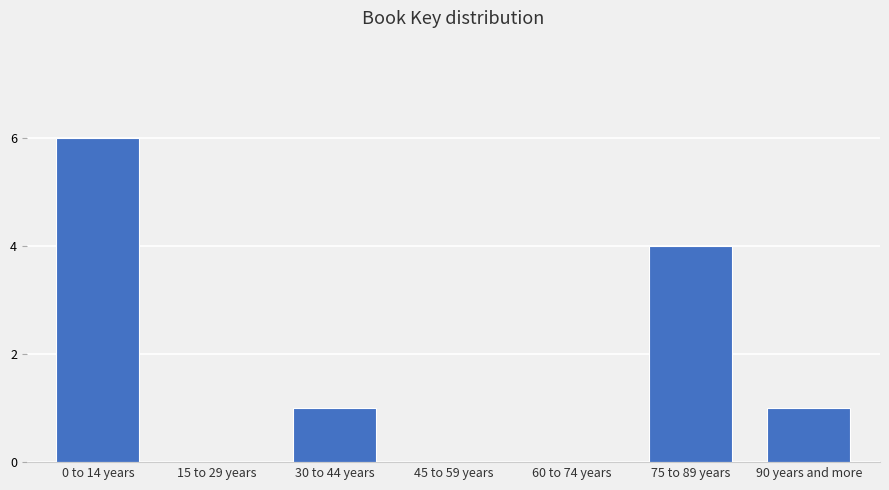

Reading left to right, extract all data points from this chart.

0 to 14 years=6	15 to 29 years=0	30 to 44 years=1	45 to 59 years=0	60 to 74 years=0	75 to 89 years=4	90 years and more=1